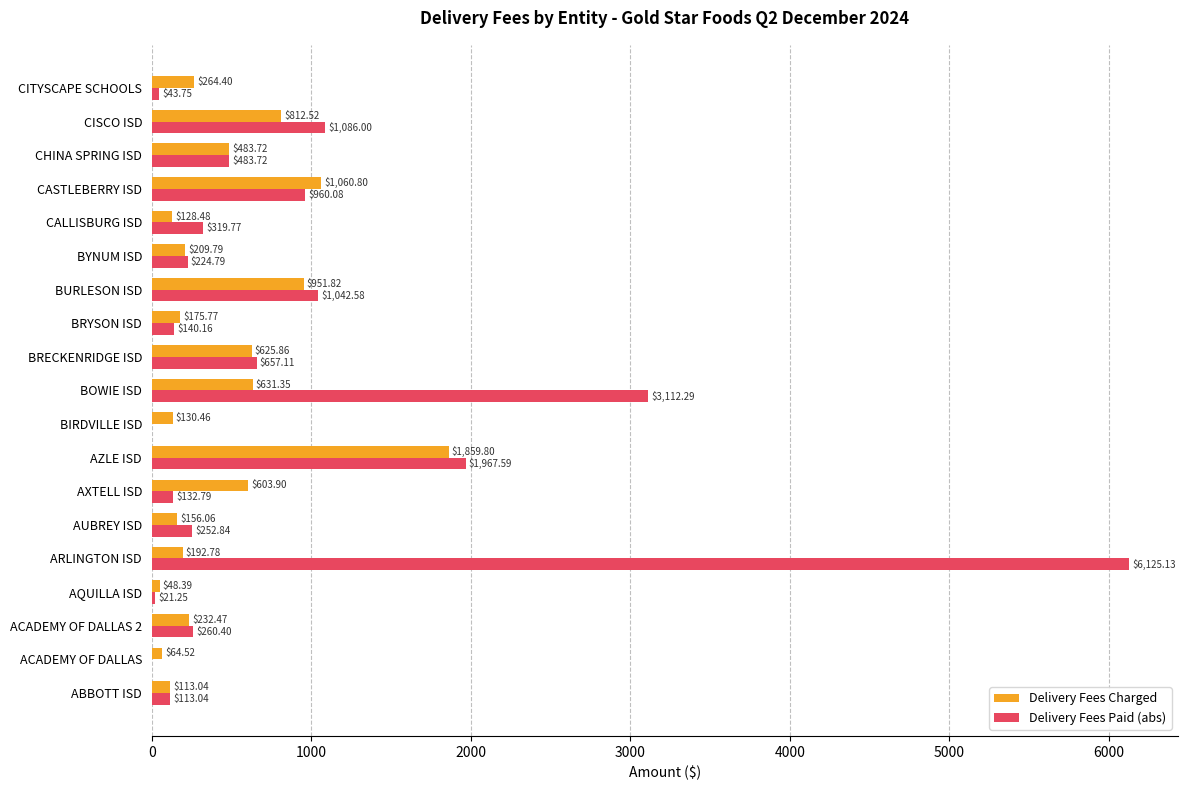

Which category has the highest value across all series?

ARLINGTON ISD